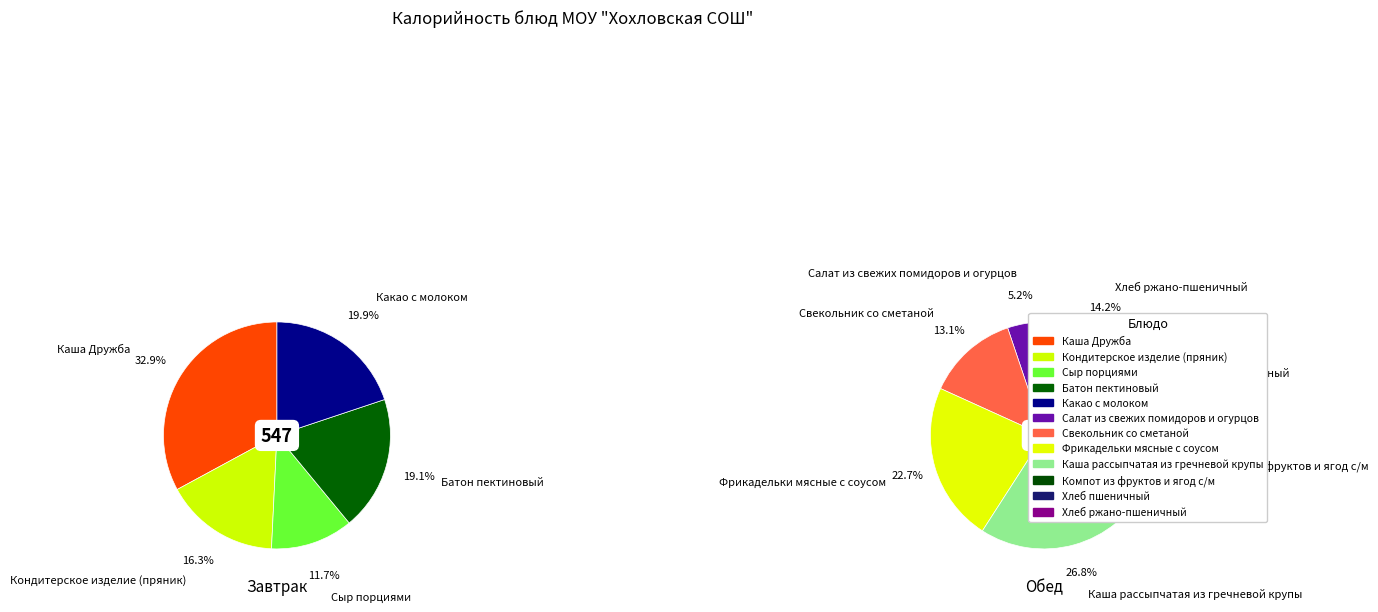

What percentage is NOT represented by Хлеб пшеничный?

94.6%